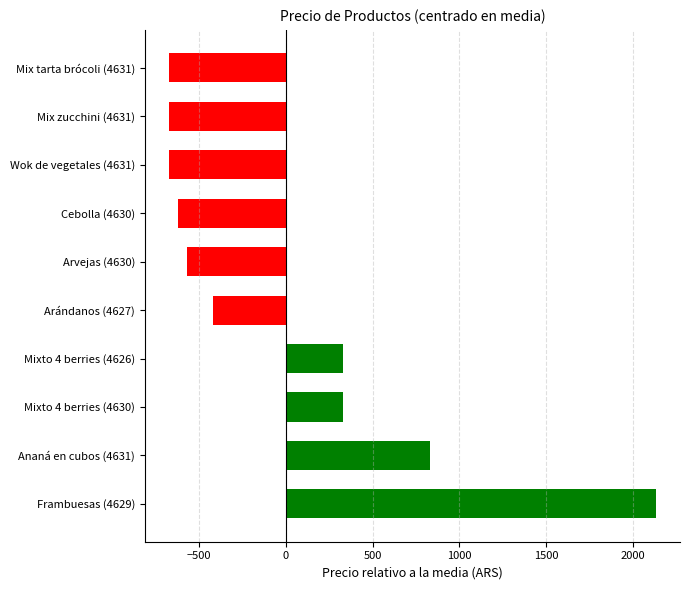

What is the change in value from Frambuesas (4629) to Mixto 4 berries (4626)?

-1800